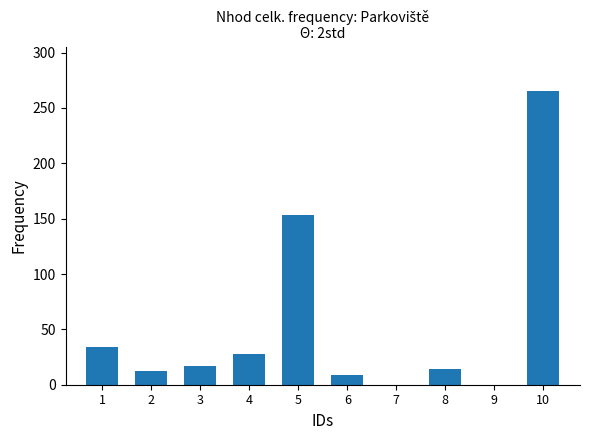

How many series are shown in this chart?

1